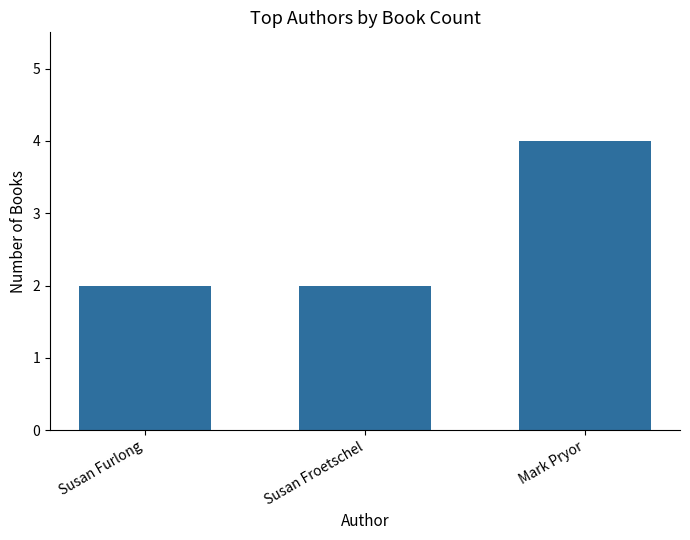

Which category has the highest value across all series?

Mark Pryor